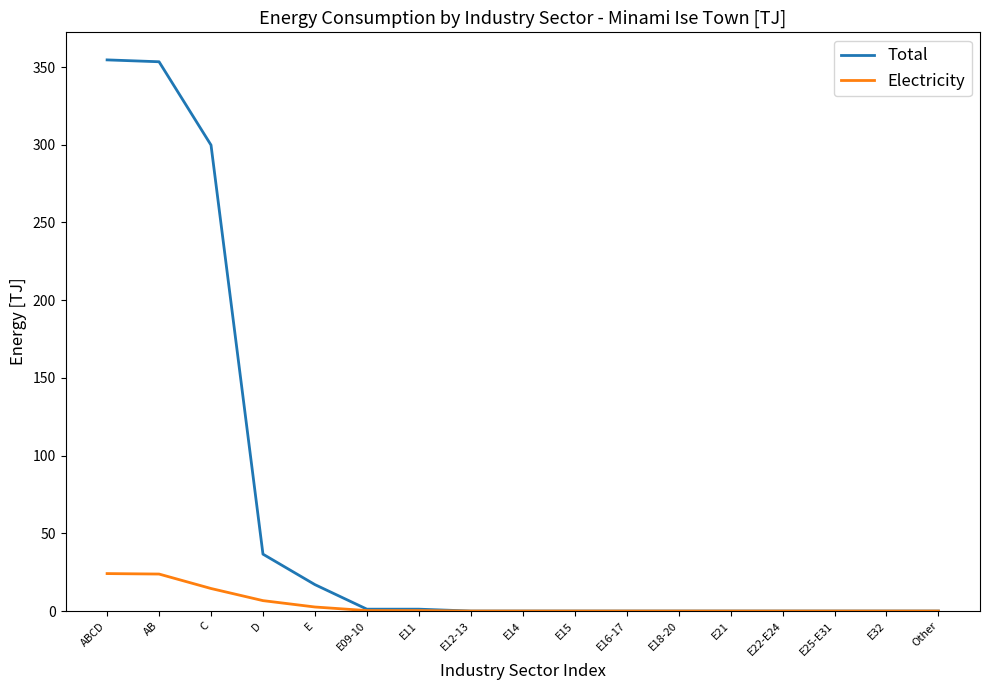

At how many categories does at least one series exceed 261?

3